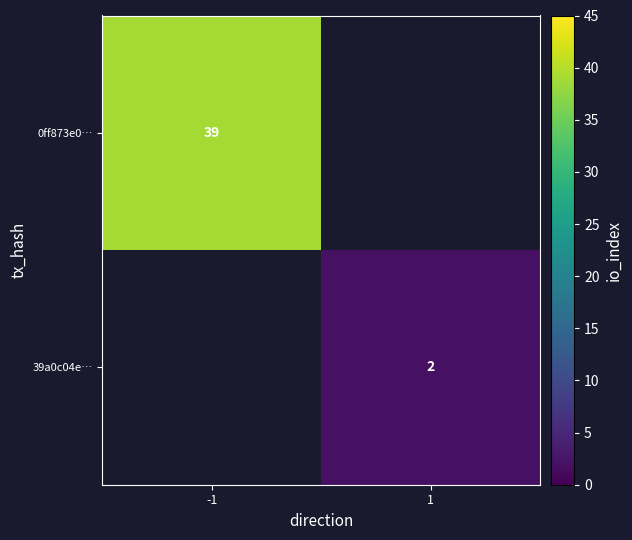

The 39a0c04e… series shows 2 at 1. True or false?

True